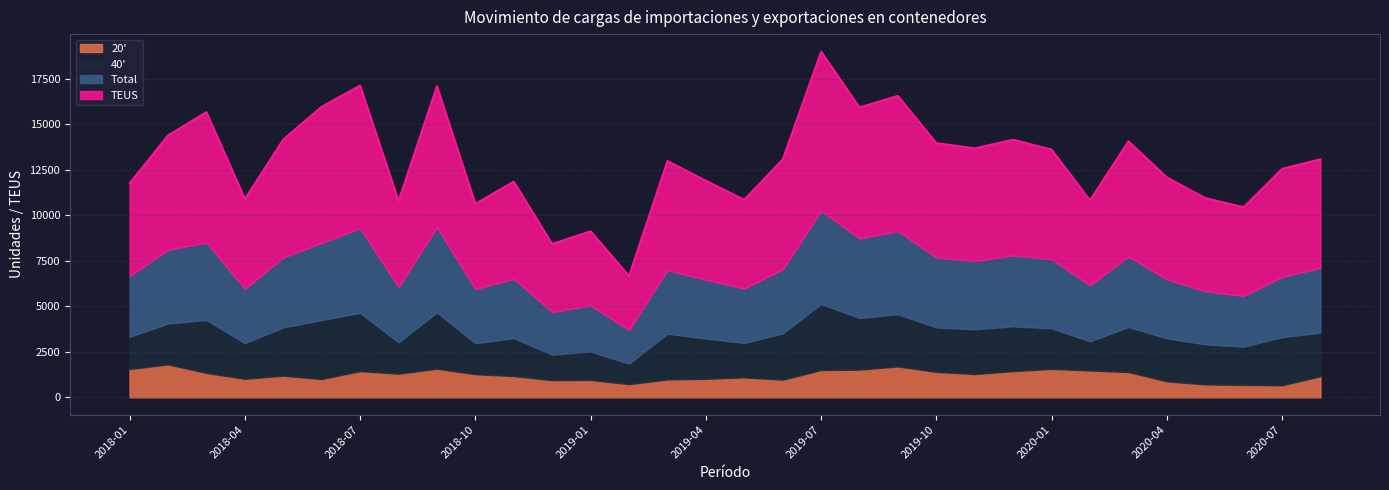

Which series has the widest spread of values?

TEUS